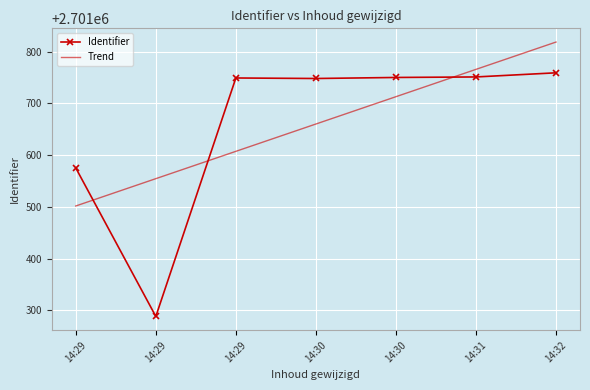

What are all the series names shown in the legend?

Identifier, Trend